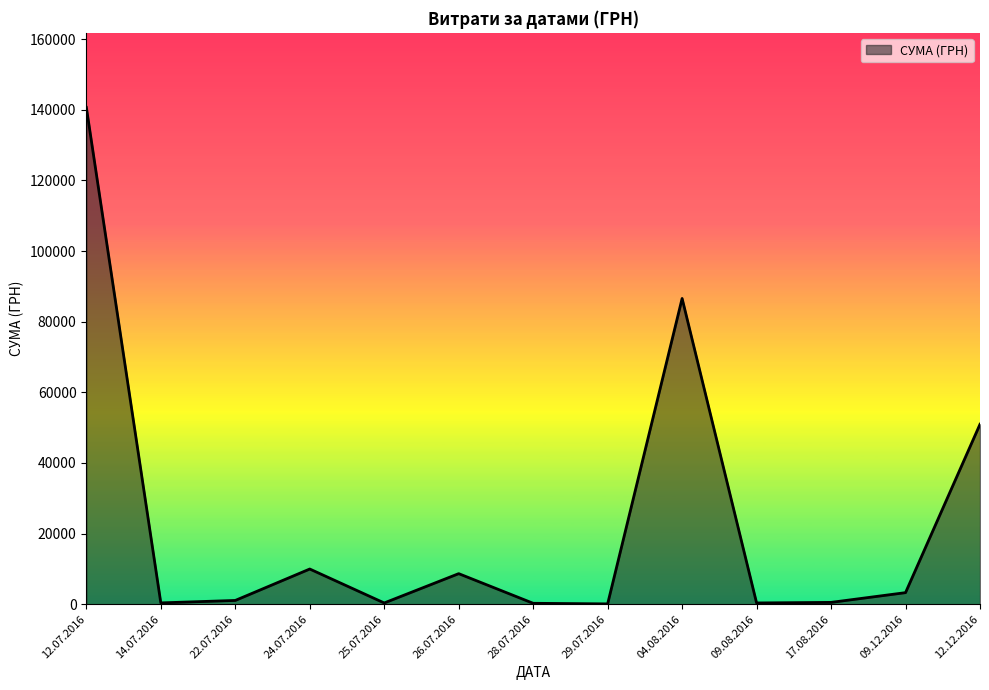

What is the maximum value shown in the chart?

140706.2